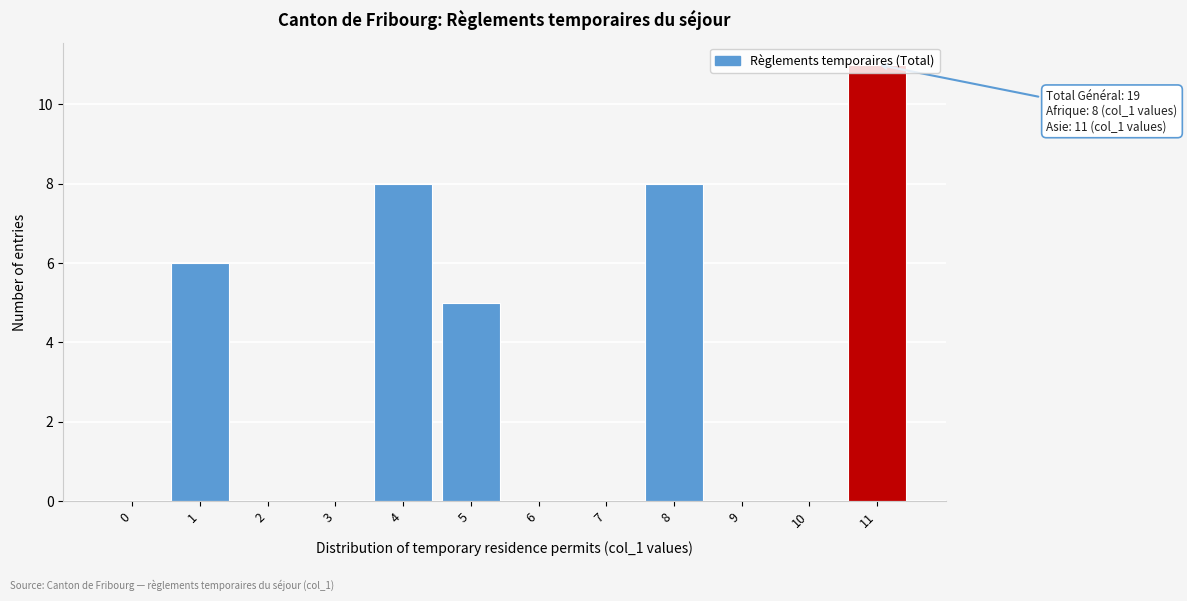

The chart shows a value of 0 at 2. True or false?

True